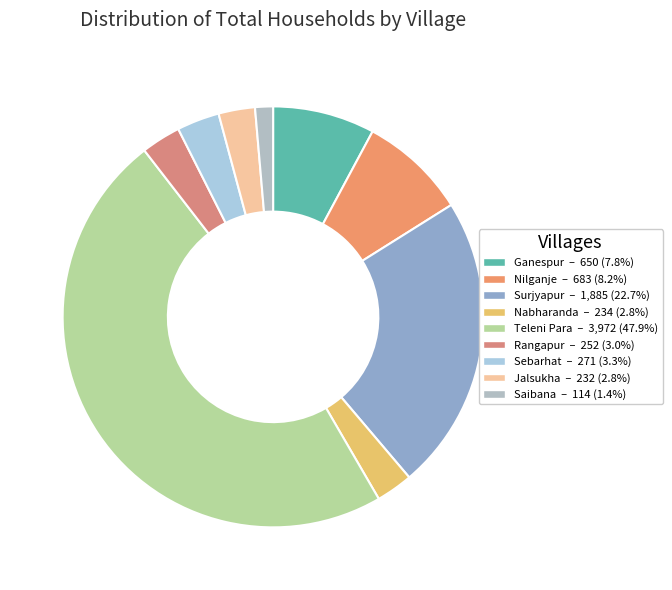

Is it true that Surjyapur is 23% of the pie?

True